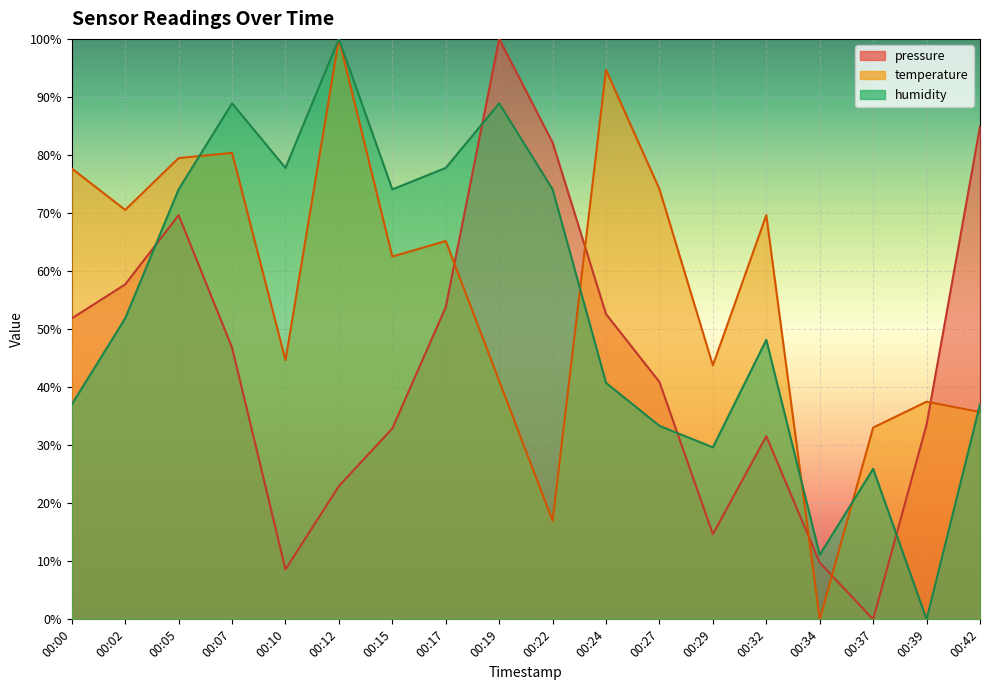

At which category is the sum across all series the highest?

00:19